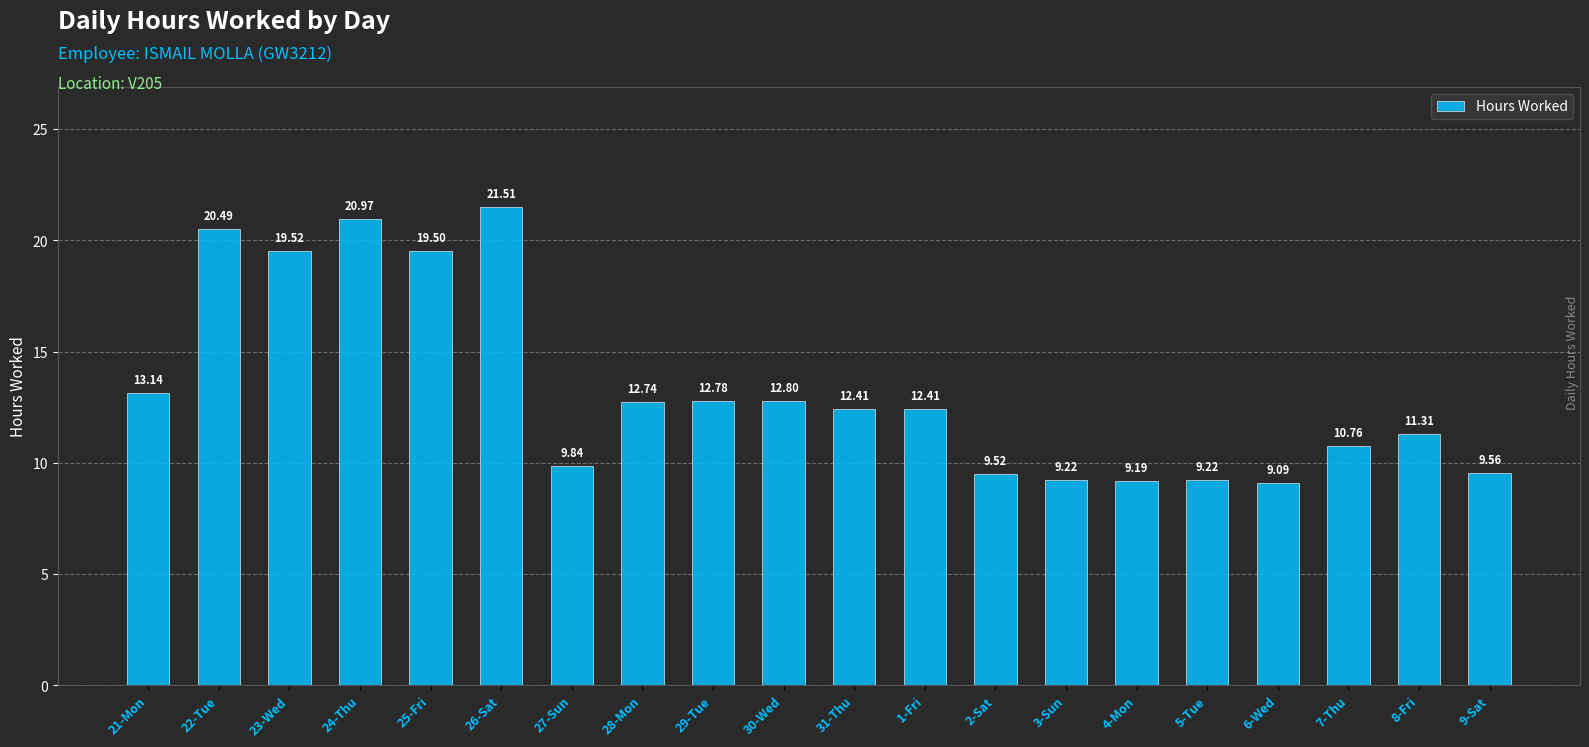

True or false: the data shows 12.5 at 2-Sat.

False